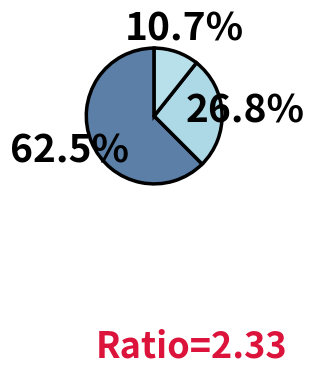

How many segments does this pie chart have?

3